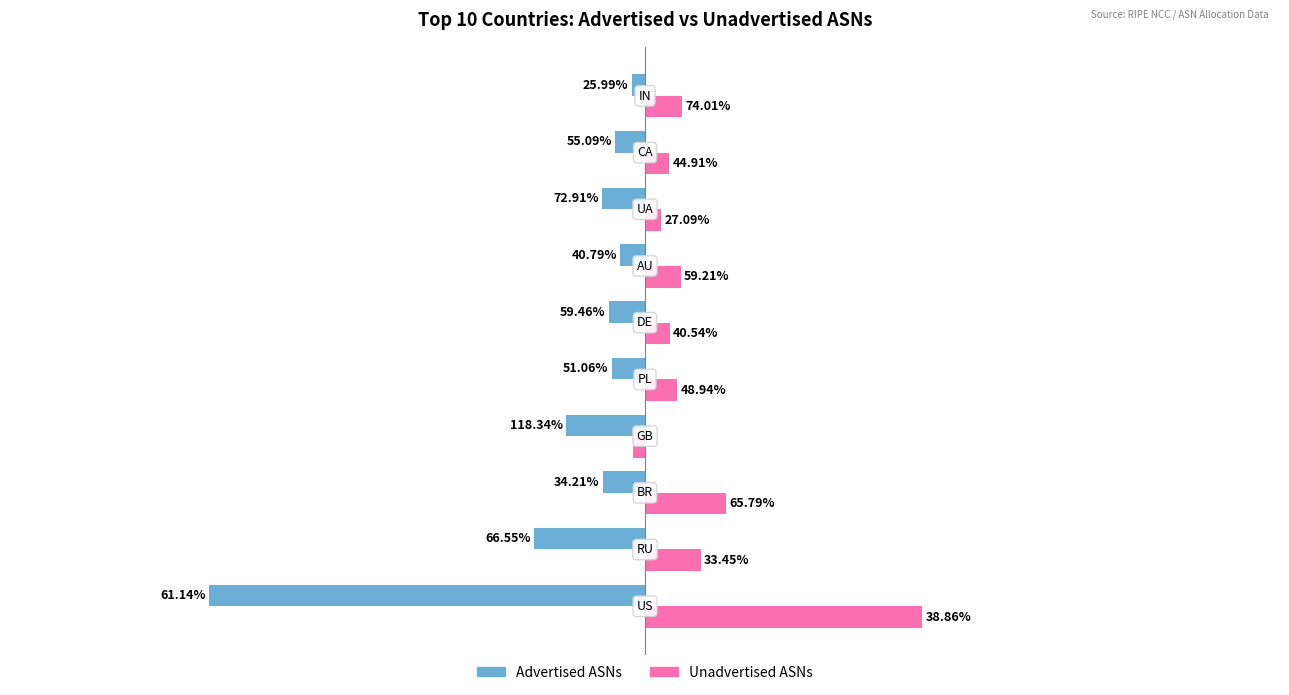

What is the value of the Unadvertised ASNs bar at the 2nd from the left?

1926